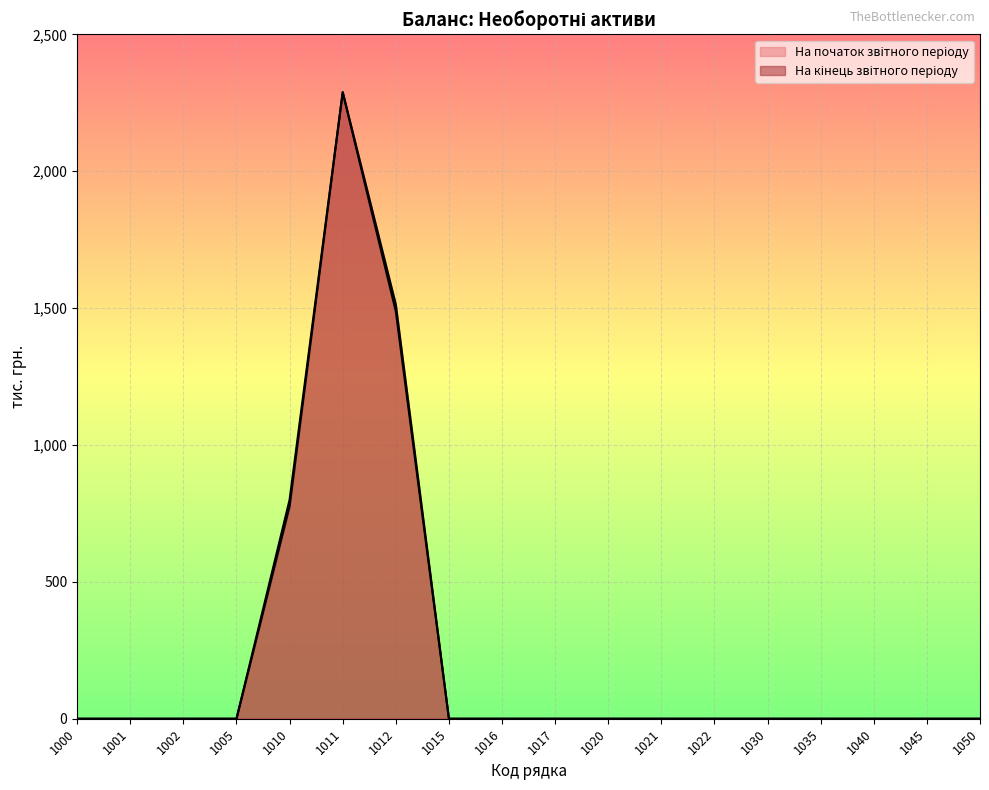

Which category has the highest value in the На кінець звітного періоду series?

1011